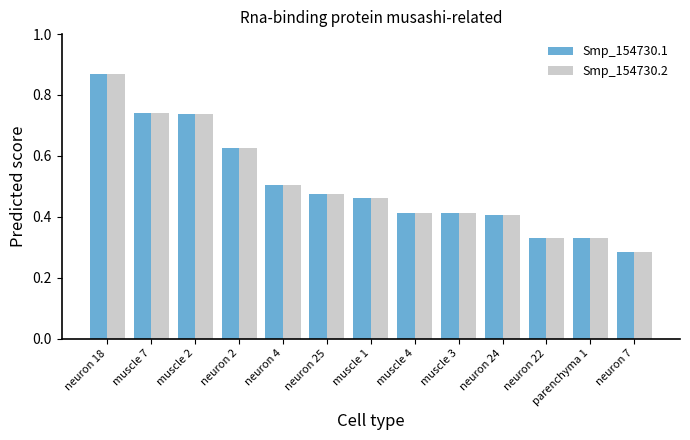

Is it true that Smp_154730.2 equals 0.2 at muscle 4?

False